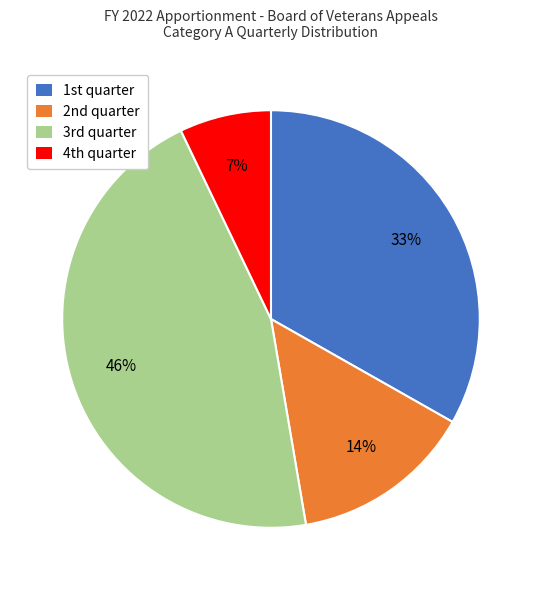

Rank the categories by value from lowest to highest.

4th quarter, 2nd quarter, 1st quarter, 3rd quarter